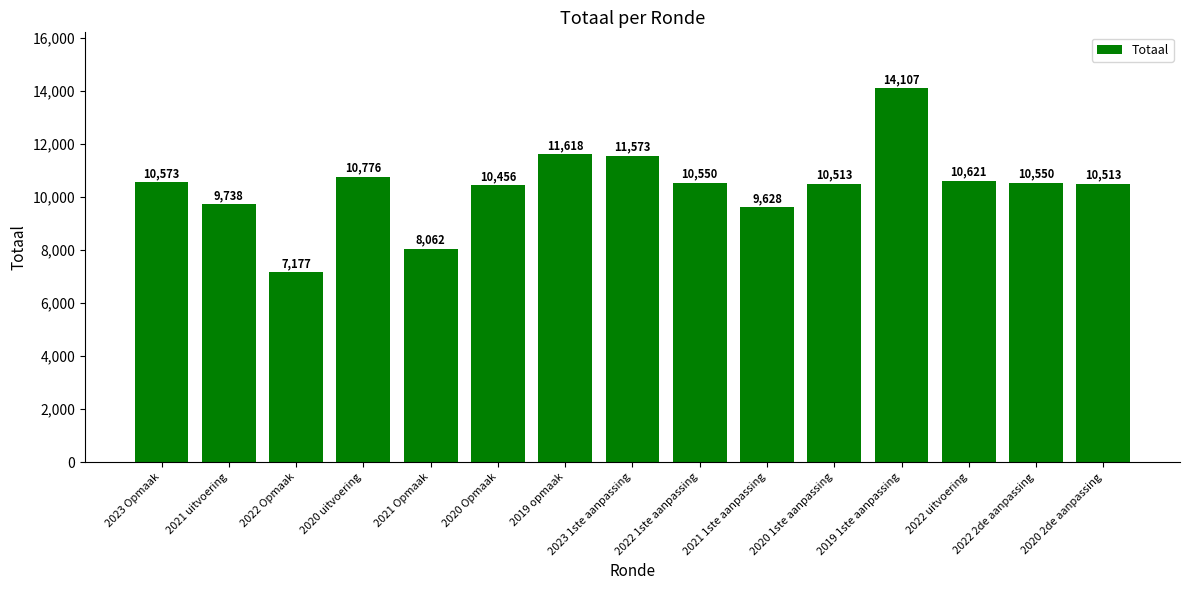

Does the chart contain any negative values?

No